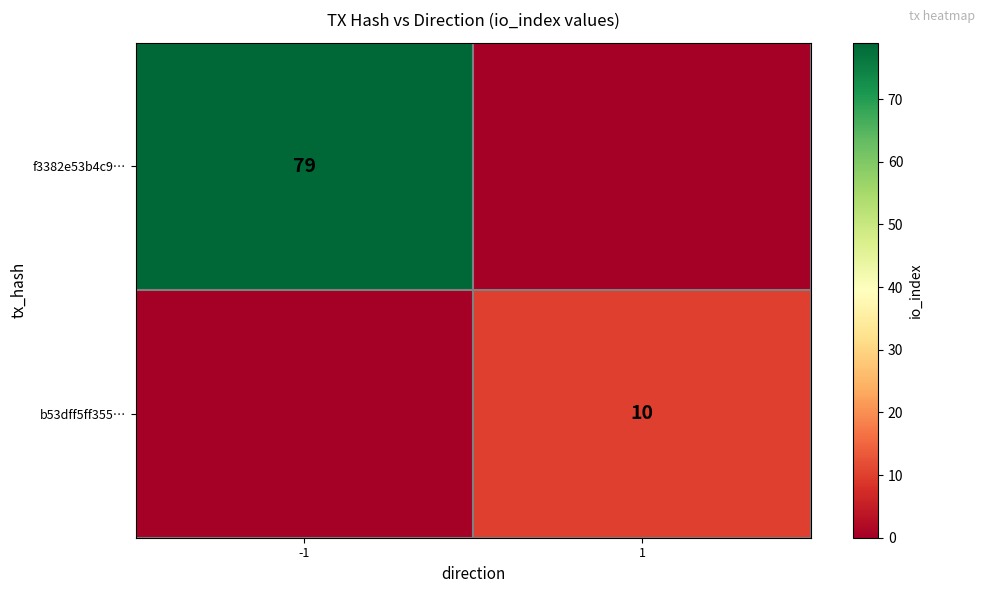

What is the maximum value shown in the chart?

79